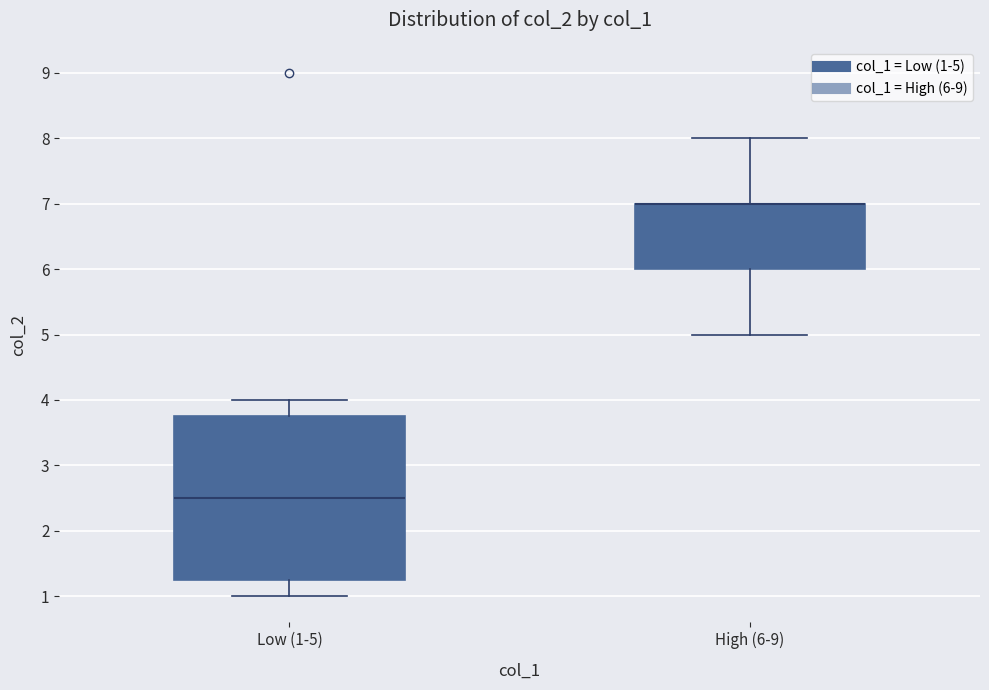

Where does the upper whisker of the box for High (6-9) end on the y-axis? The values are not printed on the chart, so give them approximately, as read against the axis.

8.0